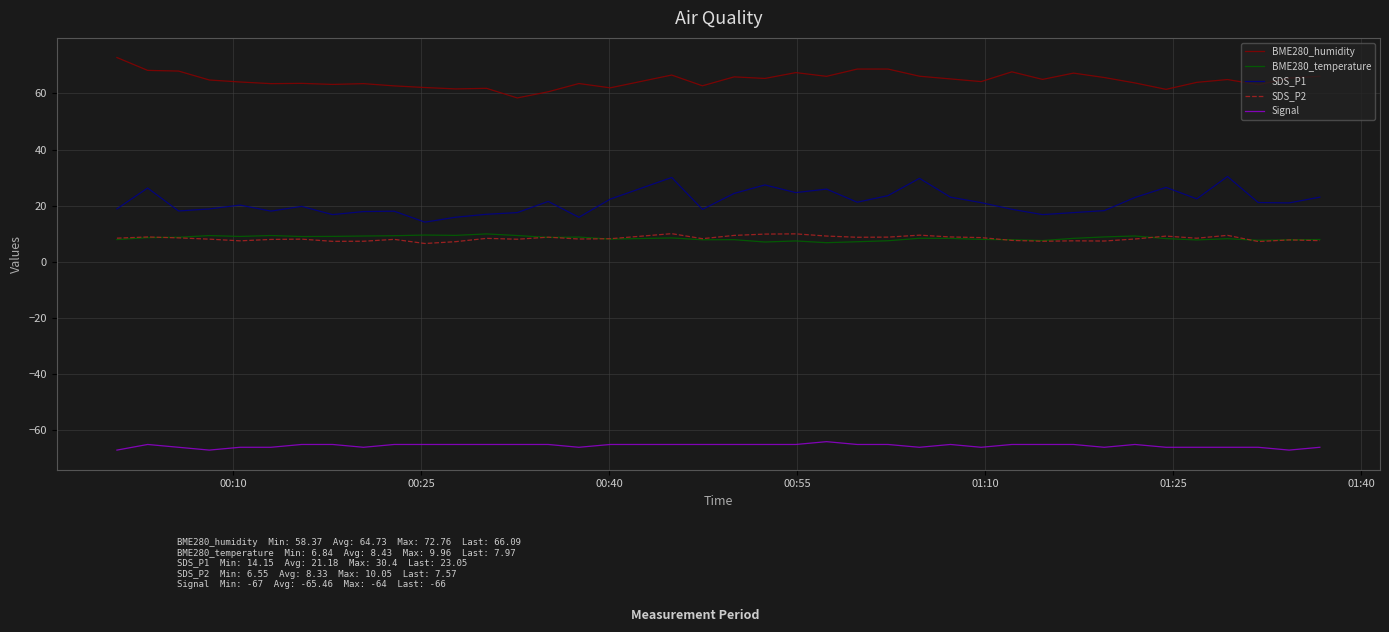

Which series has the largest total across all categories?

BME280_humidity